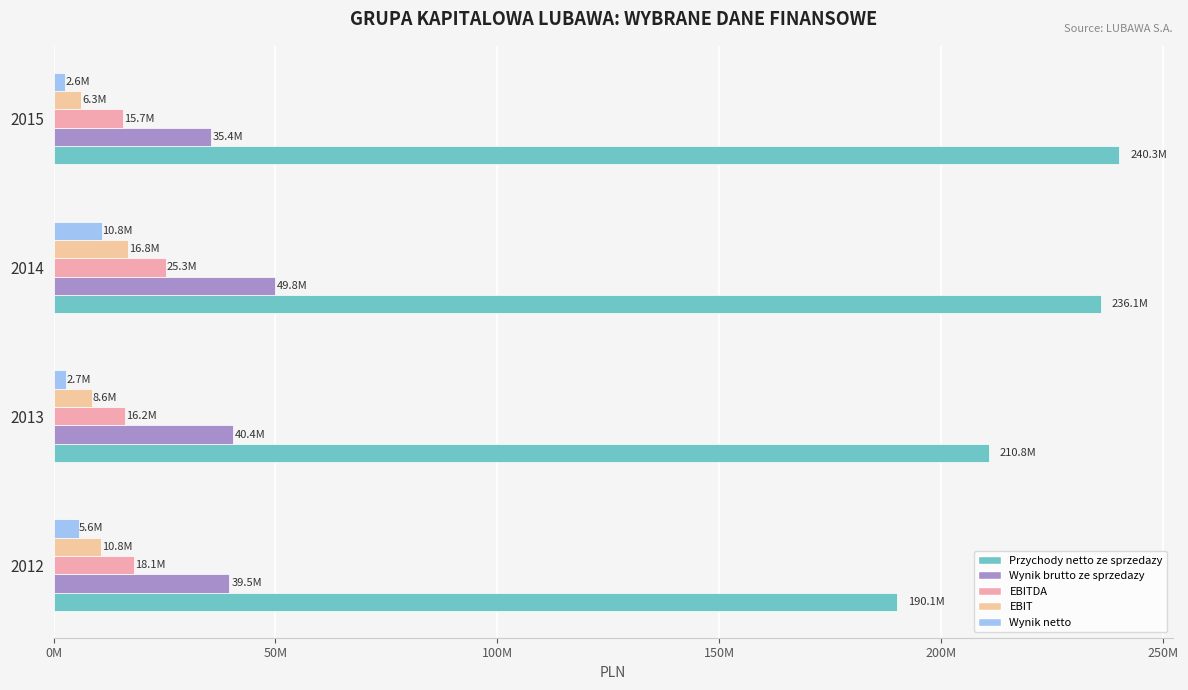

What are all the series names shown in the legend?

Przychody netto ze sprzedazy, Wynik brutto ze sprzedazy, EBITDA, EBIT, Wynik netto